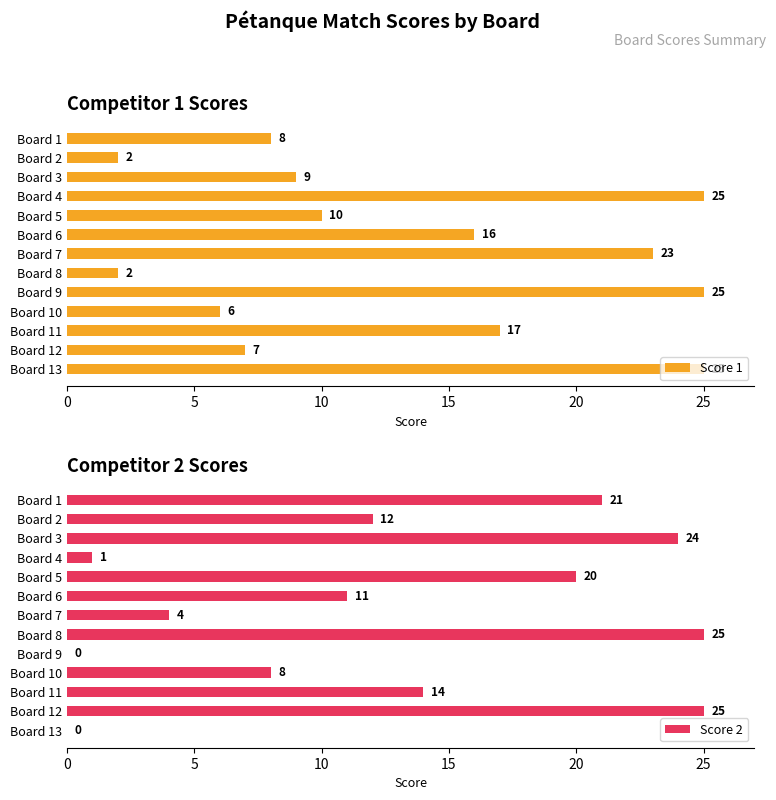

What is the approximate value of Score 1 at Board 6?

16